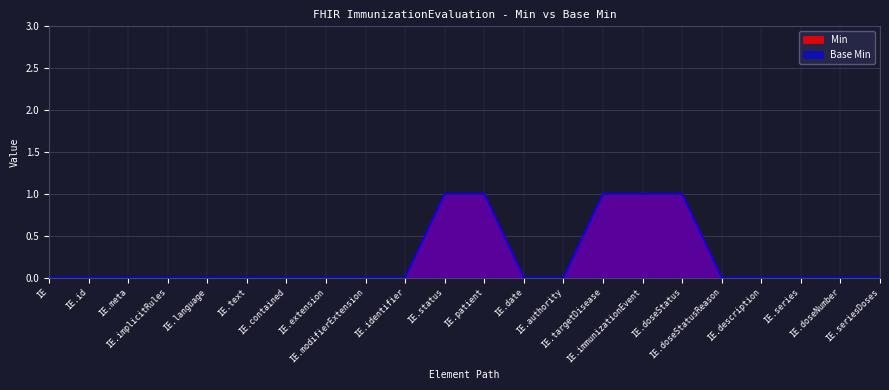

True or false: Min and Base Min cross at least once.

False